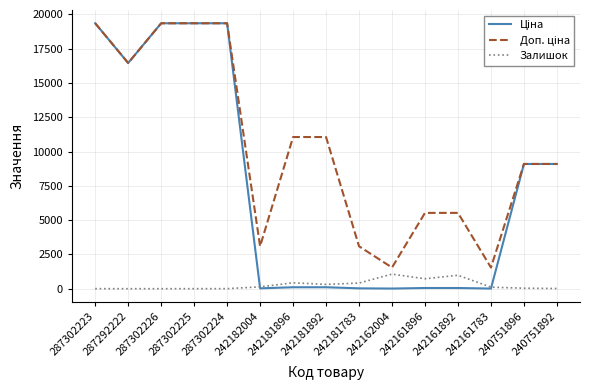

How many series are shown in this chart?

3